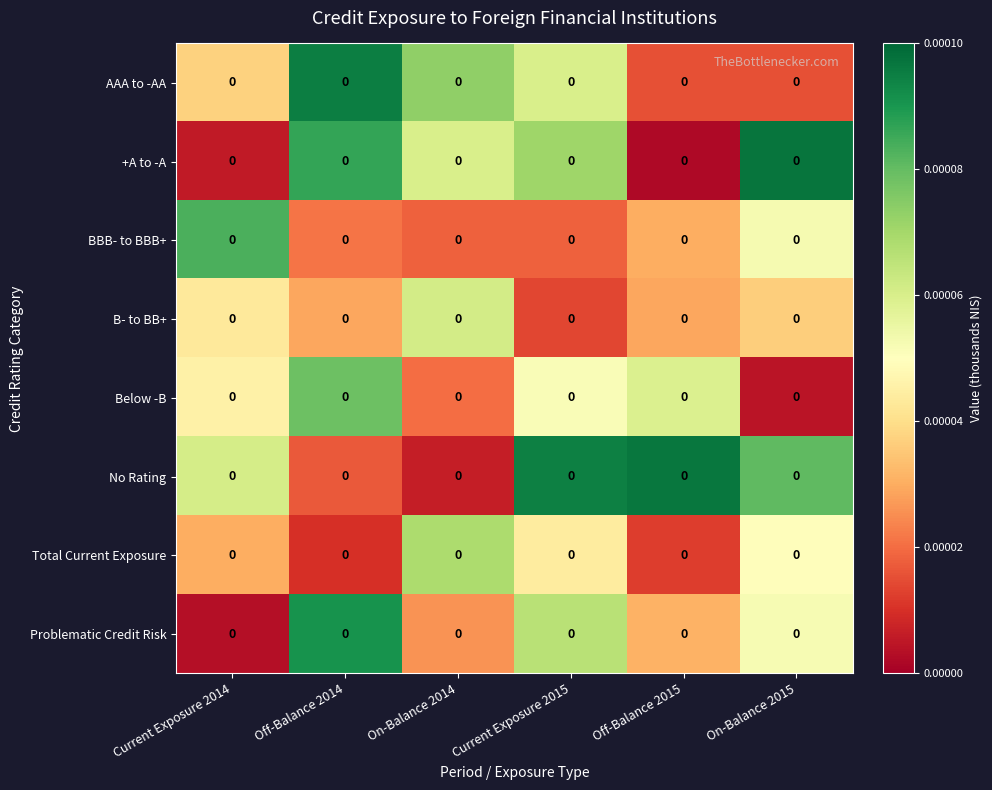

True or false: Total Current Exposure has a value of 0.0 at Off-Balance 2014.

False